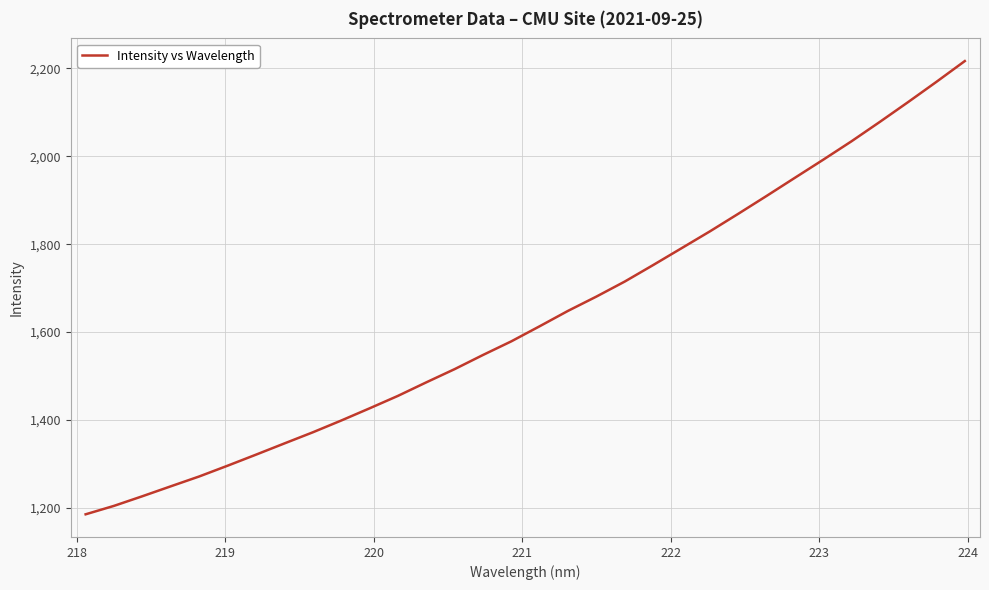

What is the difference between the maximum and minimum values?

1031.7